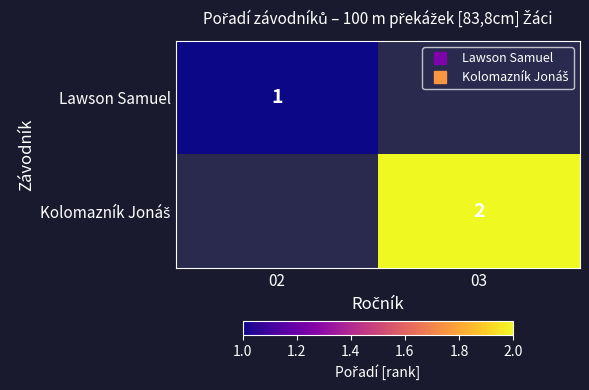

True or false: Kolomazník Jonáš has a value of 0.5 at 03.

False